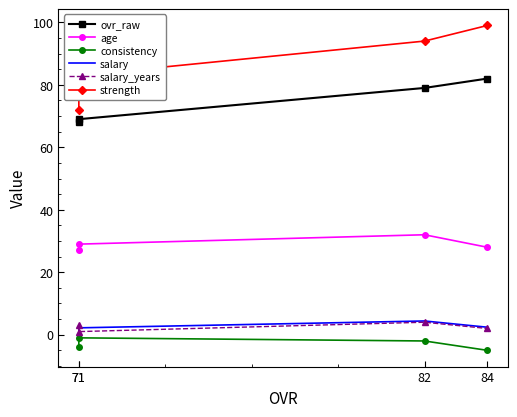

Reading left to right, transcribe all the data shown in this chart.

ovr_raw: 71=68.0	71=69.0	82=79.0	84=82.0
age: 71=27.0	71=29.0	82=32.0	84=28.0
consistency: 71=-4.0	71=-1.0	82=-2.0	84=-5.0
salary: 71=1.2	71=2.2	82=4.4	84=2.4
salary_years: 71=3.0	71=1.0	82=4.0	84=2.0
strength: 71=72.0	71=83.0	82=94.0	84=99.0